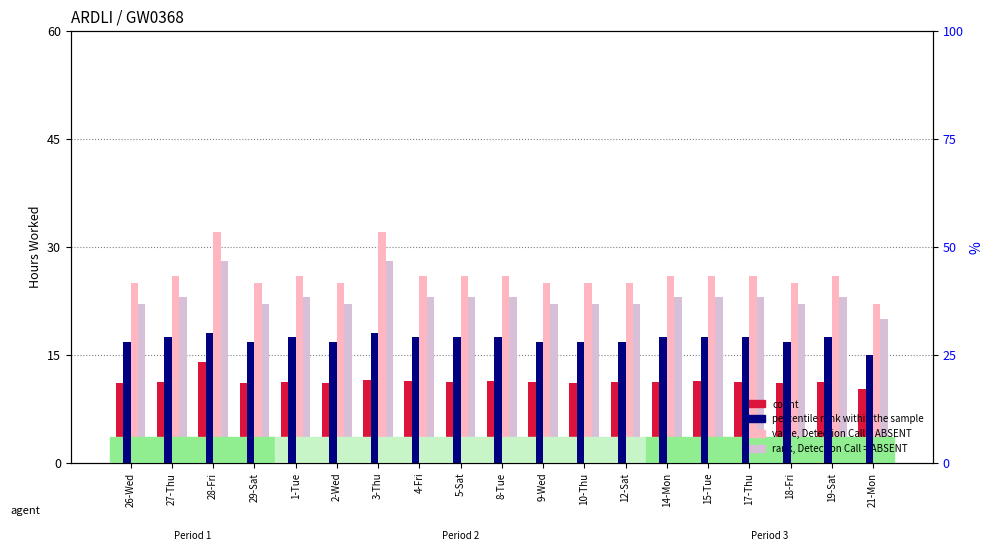

How many bars are there in each group?

4